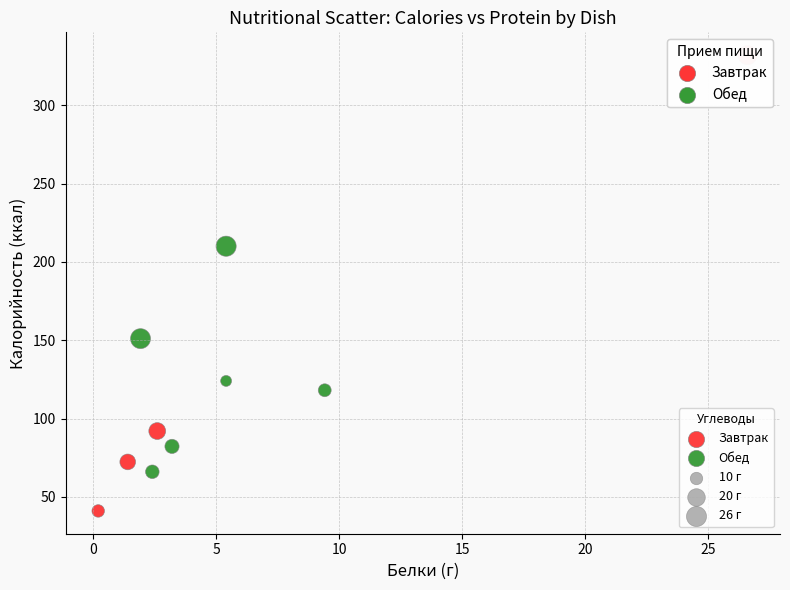

Which series reaches the maximum Y coordinate?

Завтрак